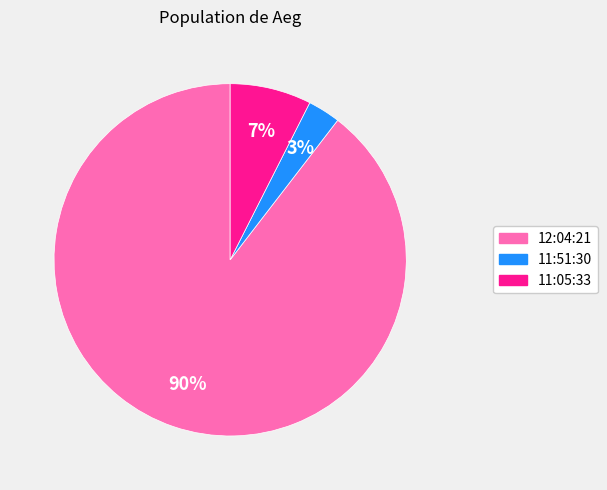

Rank the categories by value from lowest to highest.

11:51:30, 11:05:33, 12:04:21